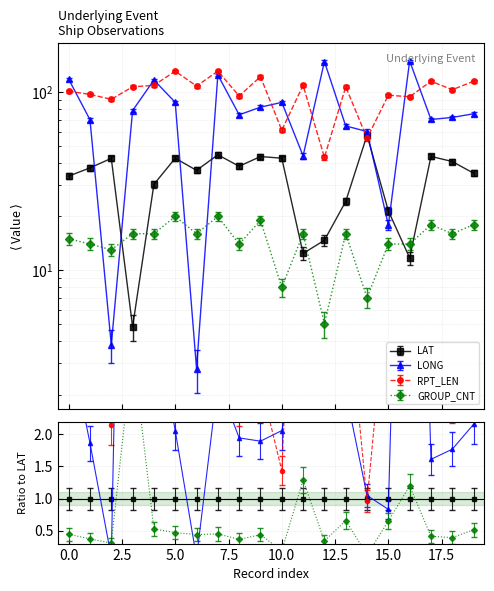

What value does the LAT series have at 6?

36.3